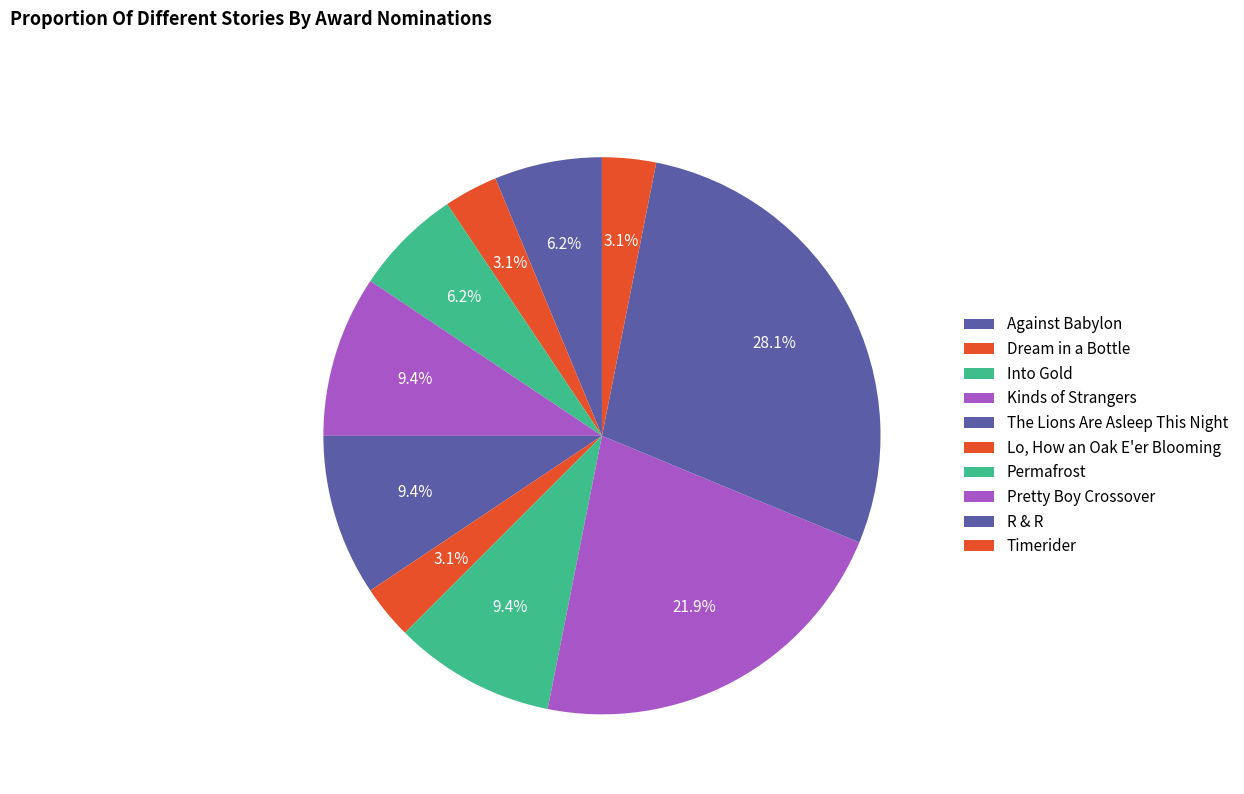

How much of the chart is everything except Permafrost?

90.6%